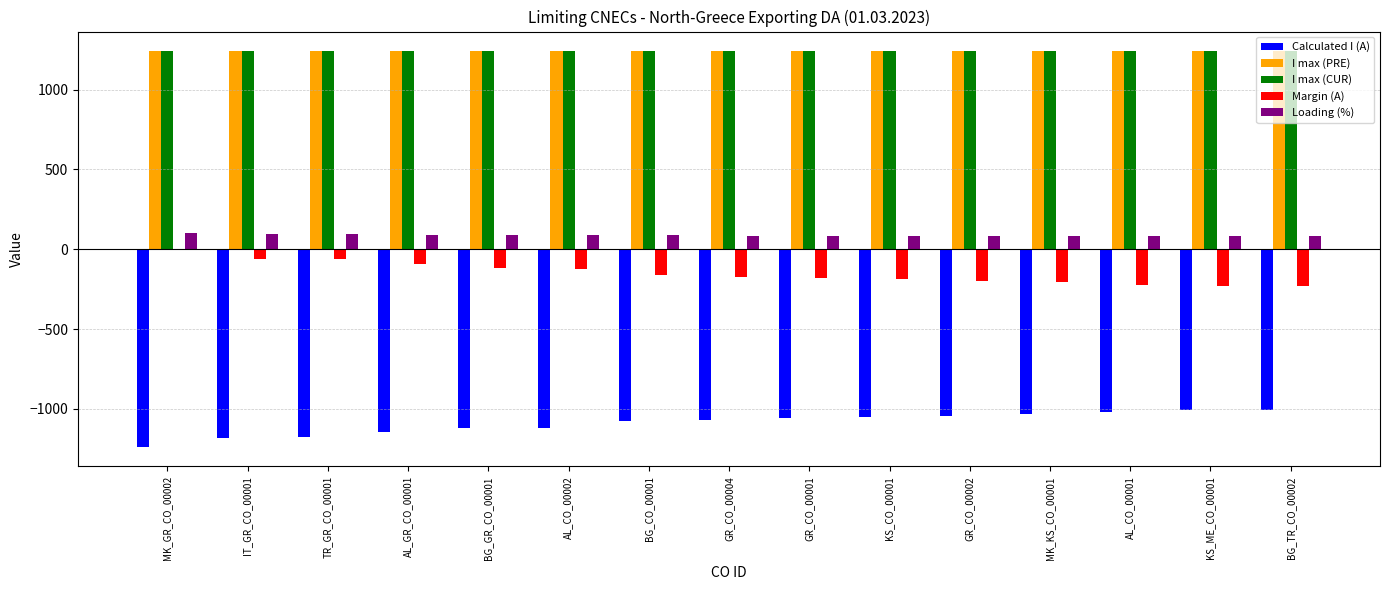

True or false: Calculated I (A) has a value of -1120 at BG_GR_CO_00001.

True